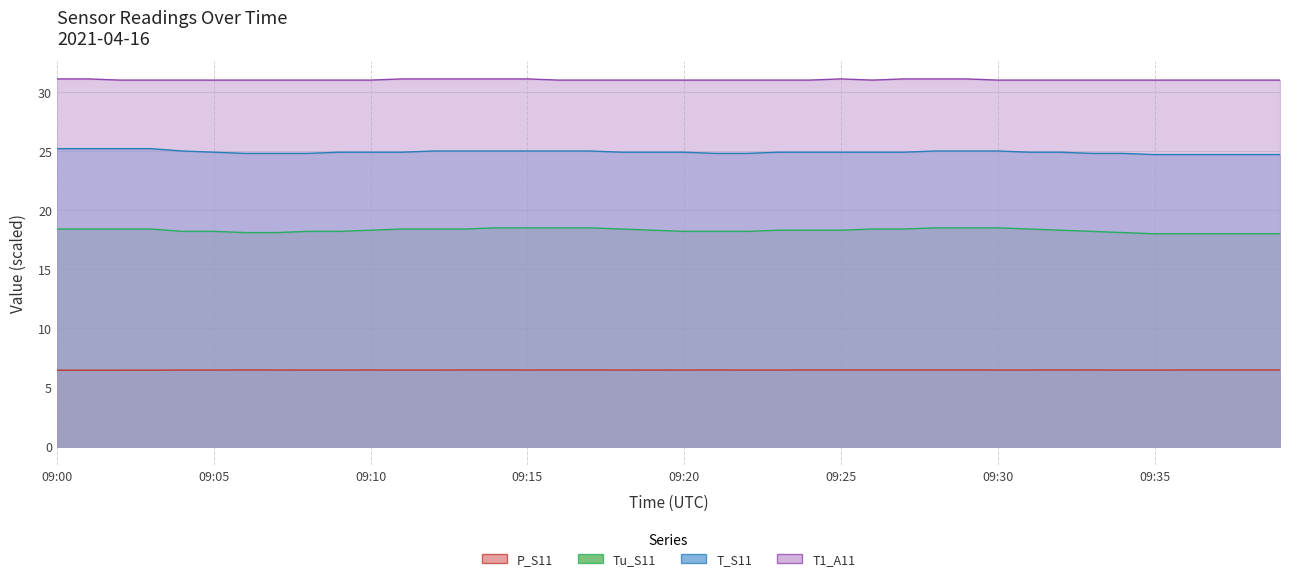

What is the sum of all P_S11 values?

258.8